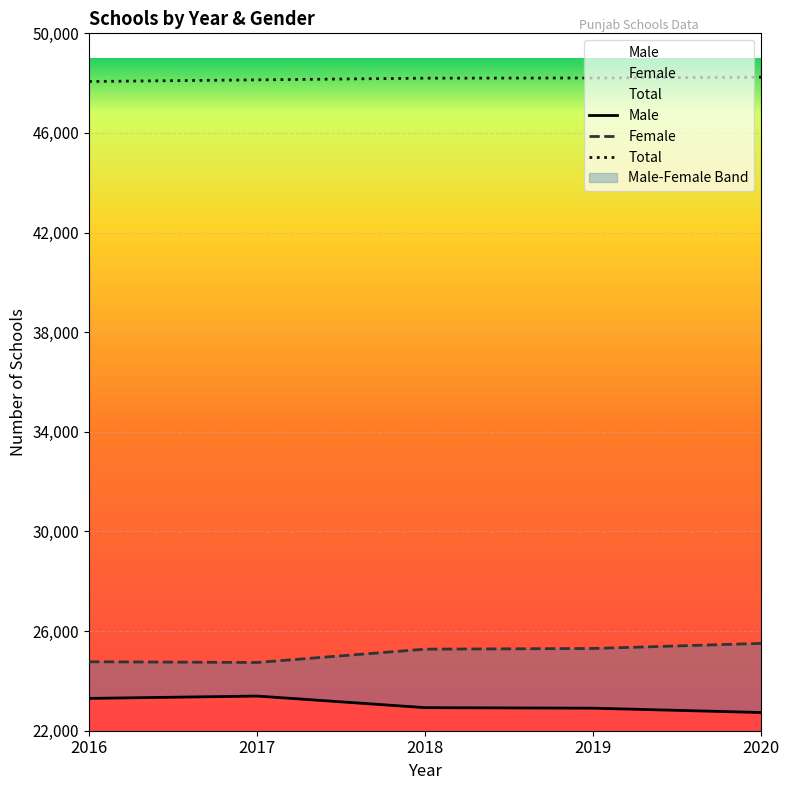

At which label does Total first exceed 48200?

2019